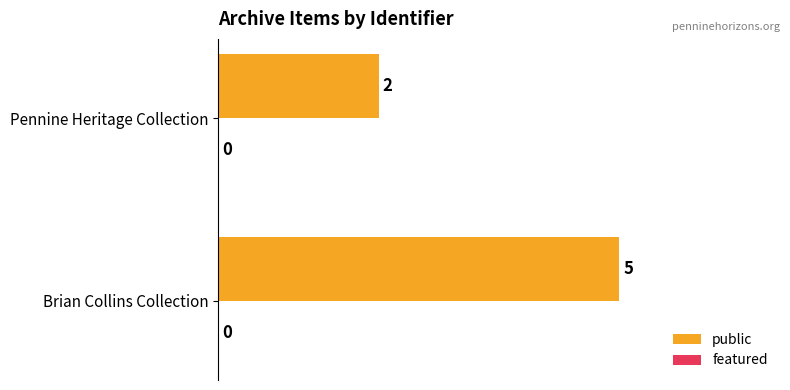

Where is the data nearest to the value 3?

Pennine Heritage Collection